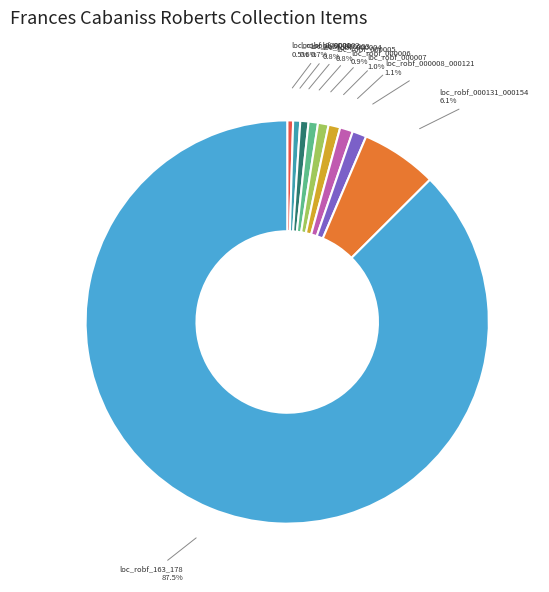

True or false: loc_robf_000002 accounts for 6% of the total.

False